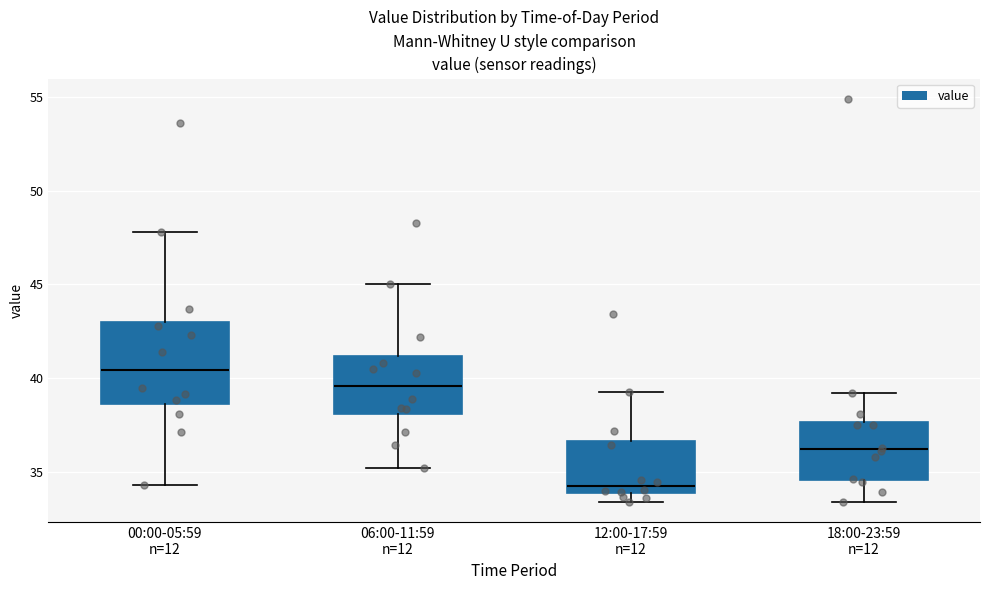

Reading left to right, read every box against the y-axis: the position of its median line, the range the box covers, and the ends of its whiskers. The values are not printed on the chart, so give them approximately, as read against the axis.

00:00-05:59 n=12: median 40.5, box 38.5 to 43.0, whiskers 34.5 to 48.0
06:00-11:59 n=12: median 39.5, box 38.0 to 41.0, whiskers 35.0 to 45.0
12:00-17:59 n=12: median 34.0 (just above the box's lower edge), box 34.0 to 36.5, whiskers 33.5 to 39.5
18:00-23:59 n=12: median 36.0, box 34.5 to 37.5, whiskers 33.5 to 39.0